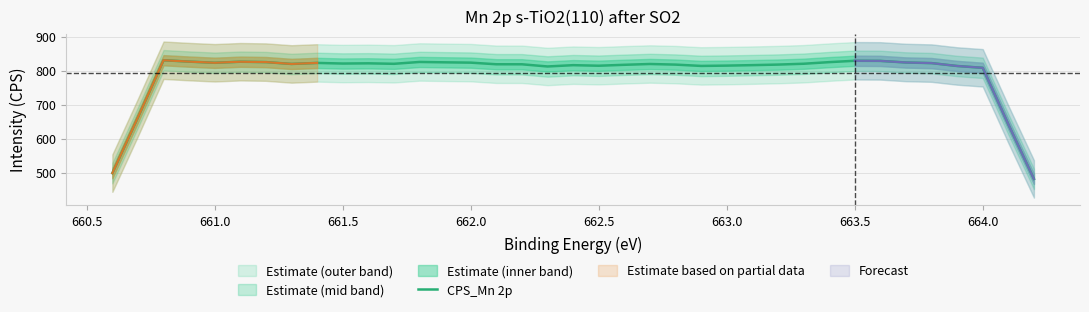

What is the average value?

793.7